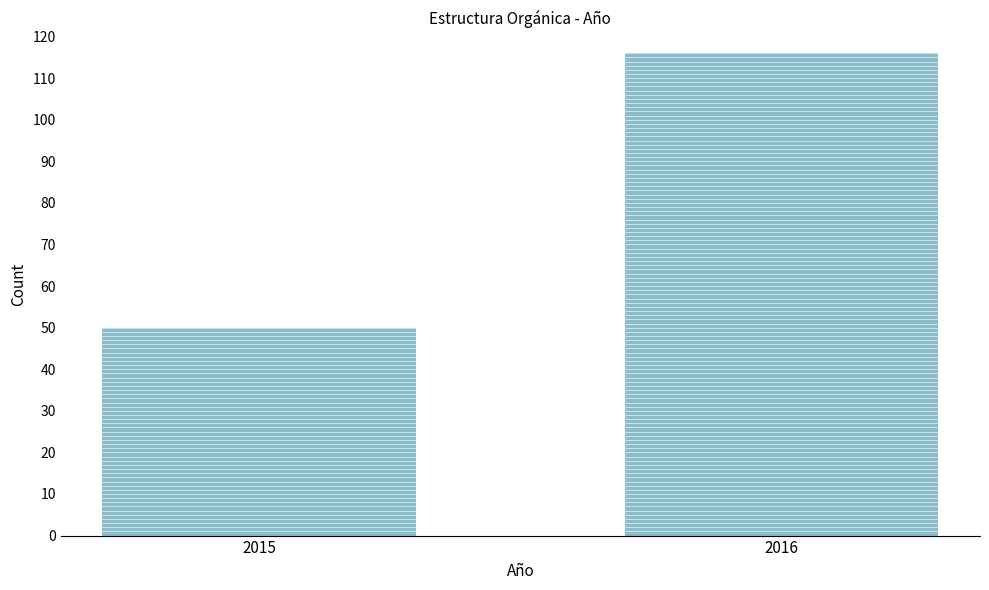

Reading right to left, extract all data points from this chart.

2016=116	2015=50